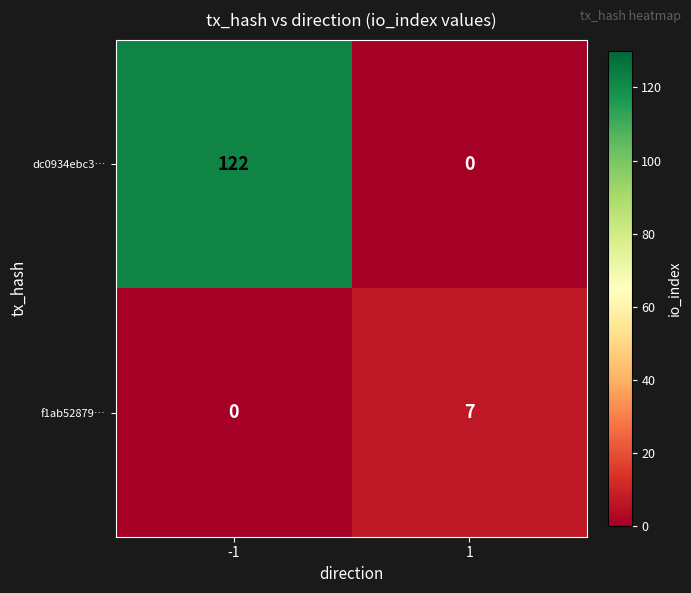

What is the maximum value shown in the chart?

122